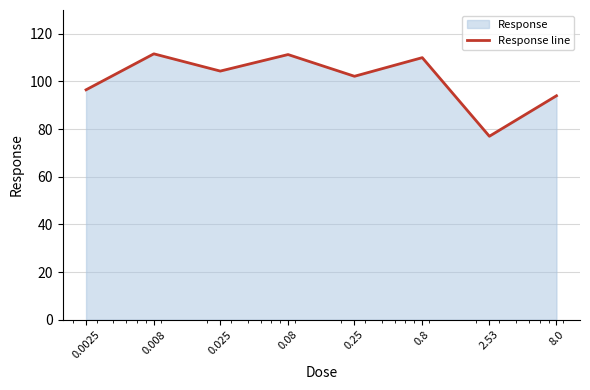

Does the chart have visible grid lines?

Yes